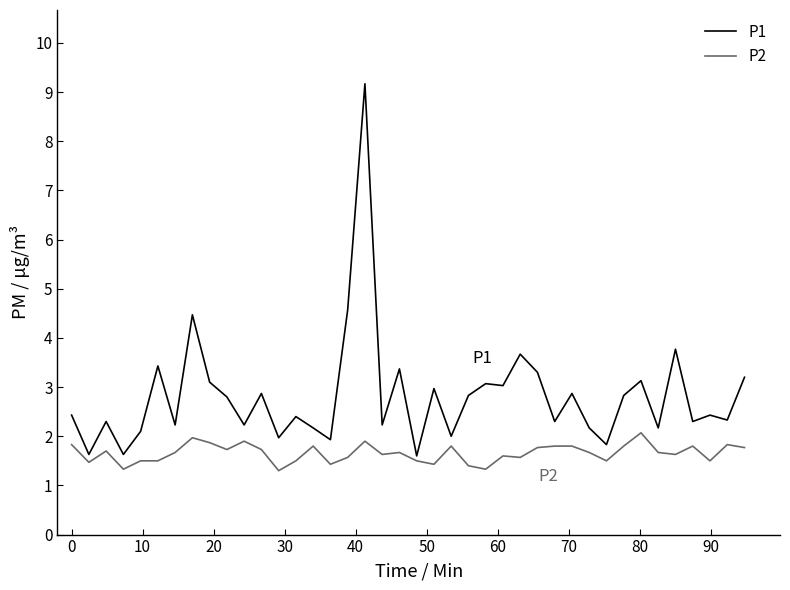

Which series has the widest spread of values?

P1